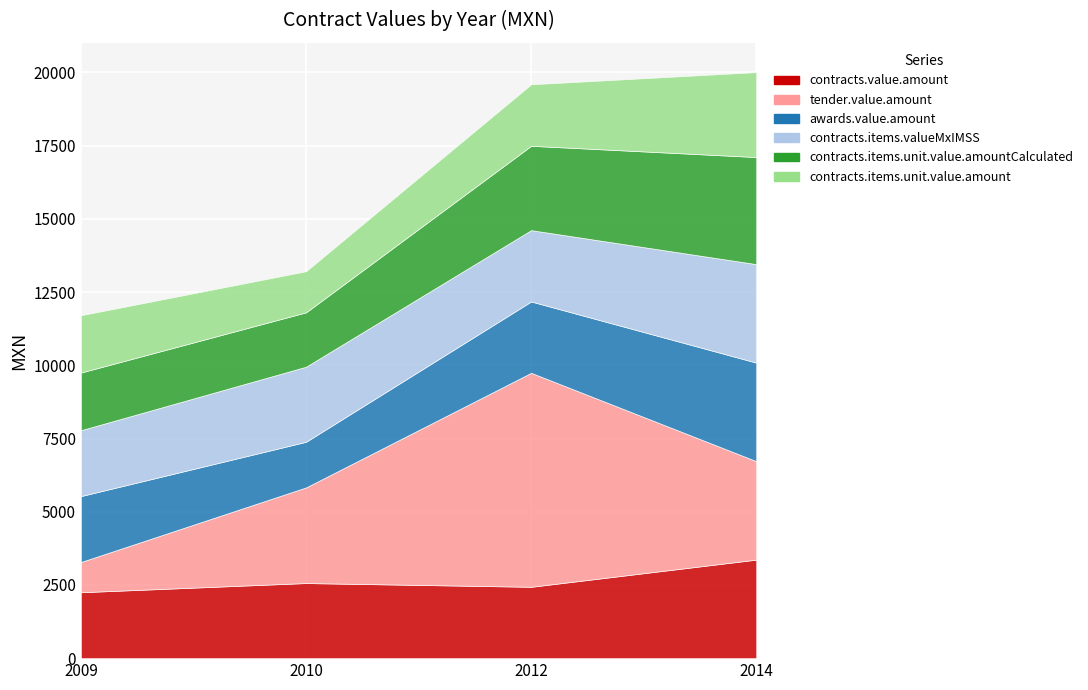

Which series has the largest range (max minus min)?

tender.value.amount